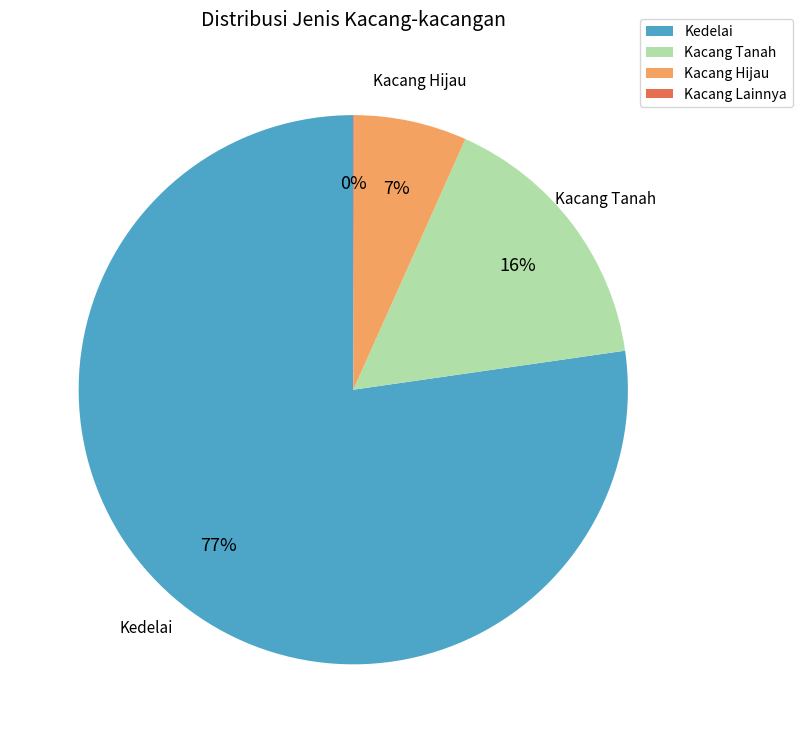

The Kacang Hijau slice represents 7% of the pie. True or false?

True